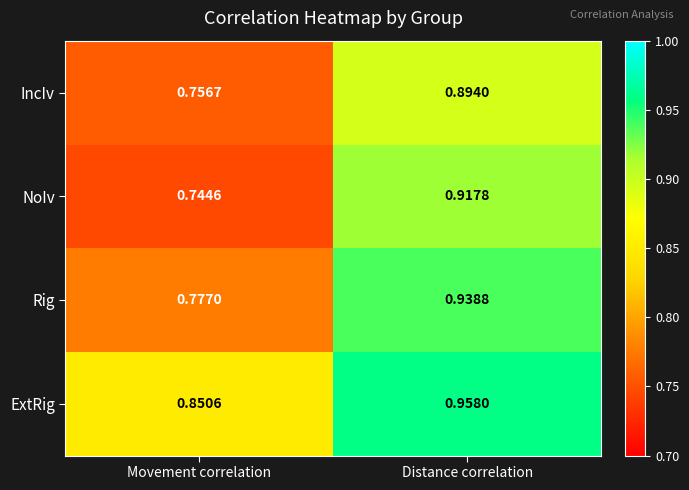

At Movement correlation, list the series in order from largest to smallest.

ExtRig, Rig, IncIv, NoIv